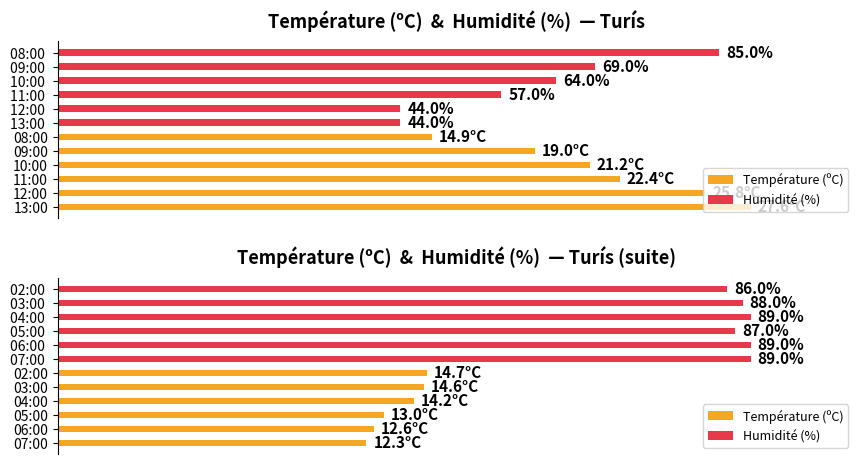

How many distinct data groups are displayed?

2